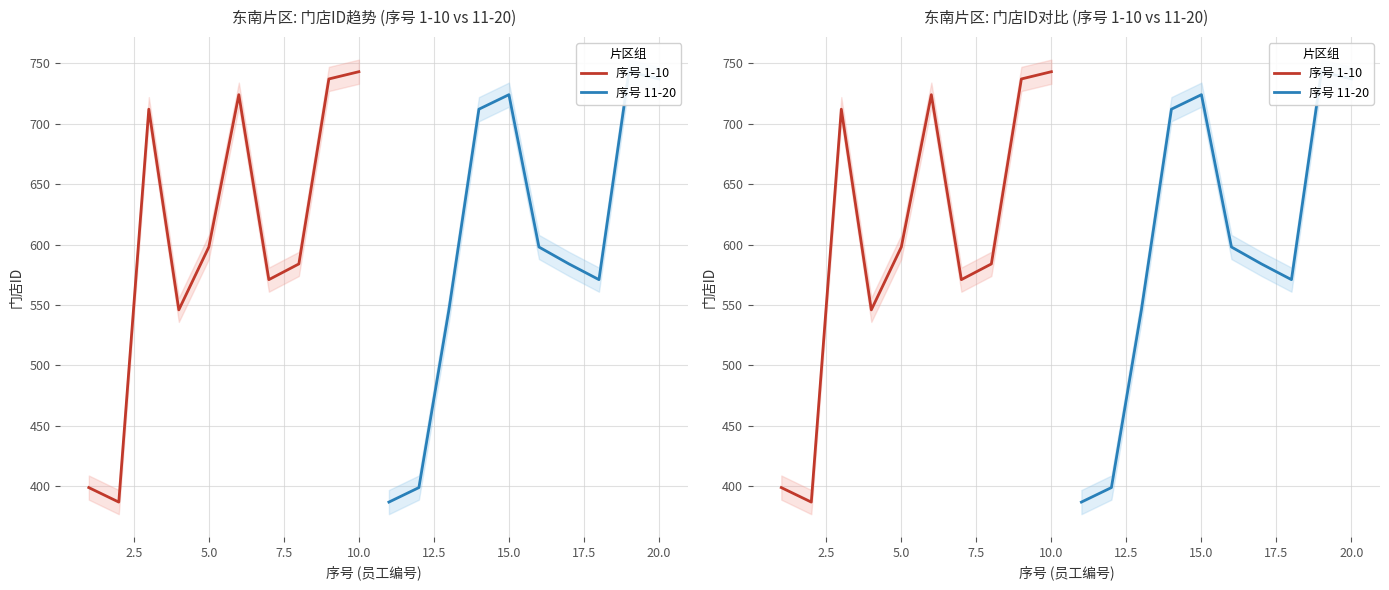

What is the greatest value displayed?

743